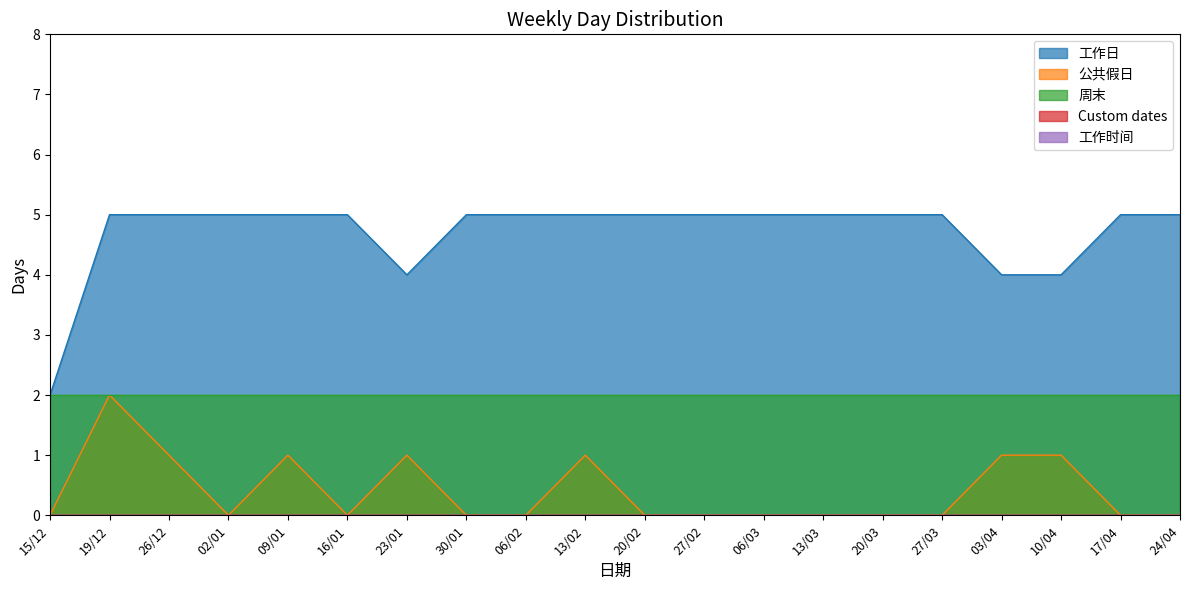

Reading left to right, list all the values displayed in this chart.

工作日: 2	5	5	5	5	5	4	5	5	5	5	5	5	5	5	5	4	4	5	5
公共假日: 0	2	1	0	1	0	1	0	0	1	0	0	0	0	0	0	1	1	0	0
周末: 2	2	2	2	2	2	2	2	2	2	2	2	2	2	2	2	2	2	2	2
Custom dates: 0	0	0	0	0	0	0	0	0	0	0	0	0	0	0	0	0	0	0	0
工作时间: 0	0	0	0	0	0	0	0	0	0	0	0	0	0	0	0	0	0	0	0